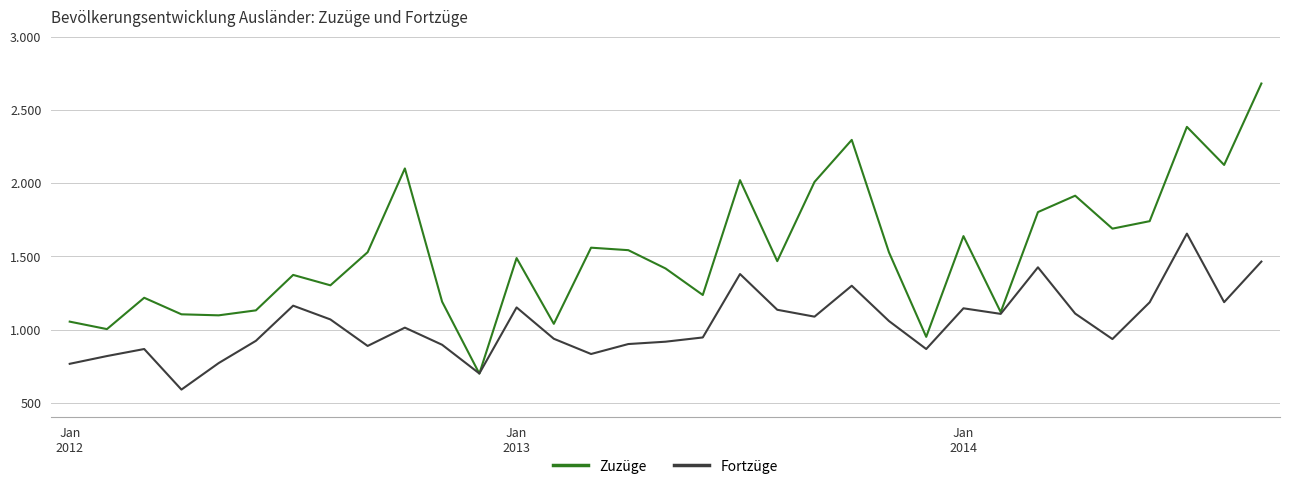

Does the chart display data point markers on the line(s)?

No